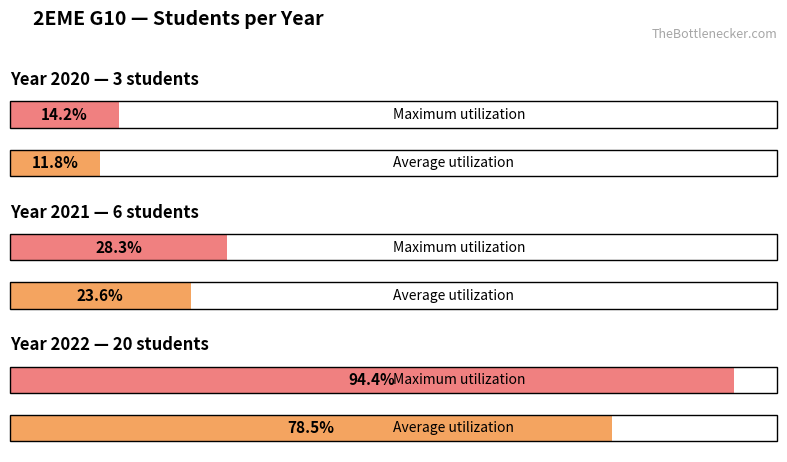

True or false: the data shows 3 at 2022.

False